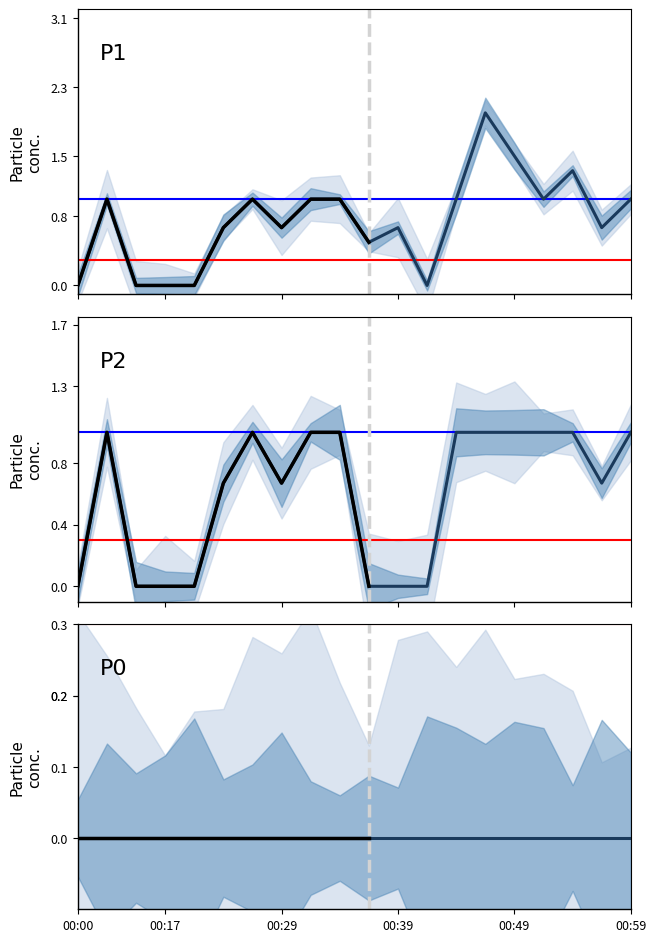

True or false: P1 has a value of 0.0 at 00:12.

True